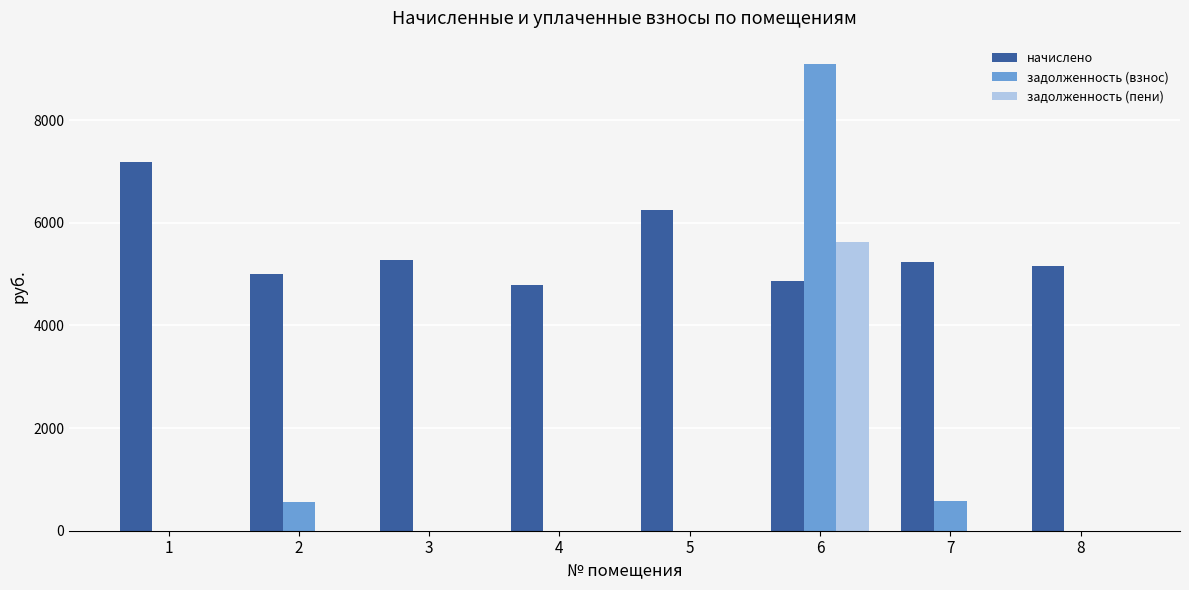

Which series has the largest range (max minus min)?

задолженность (взнос)